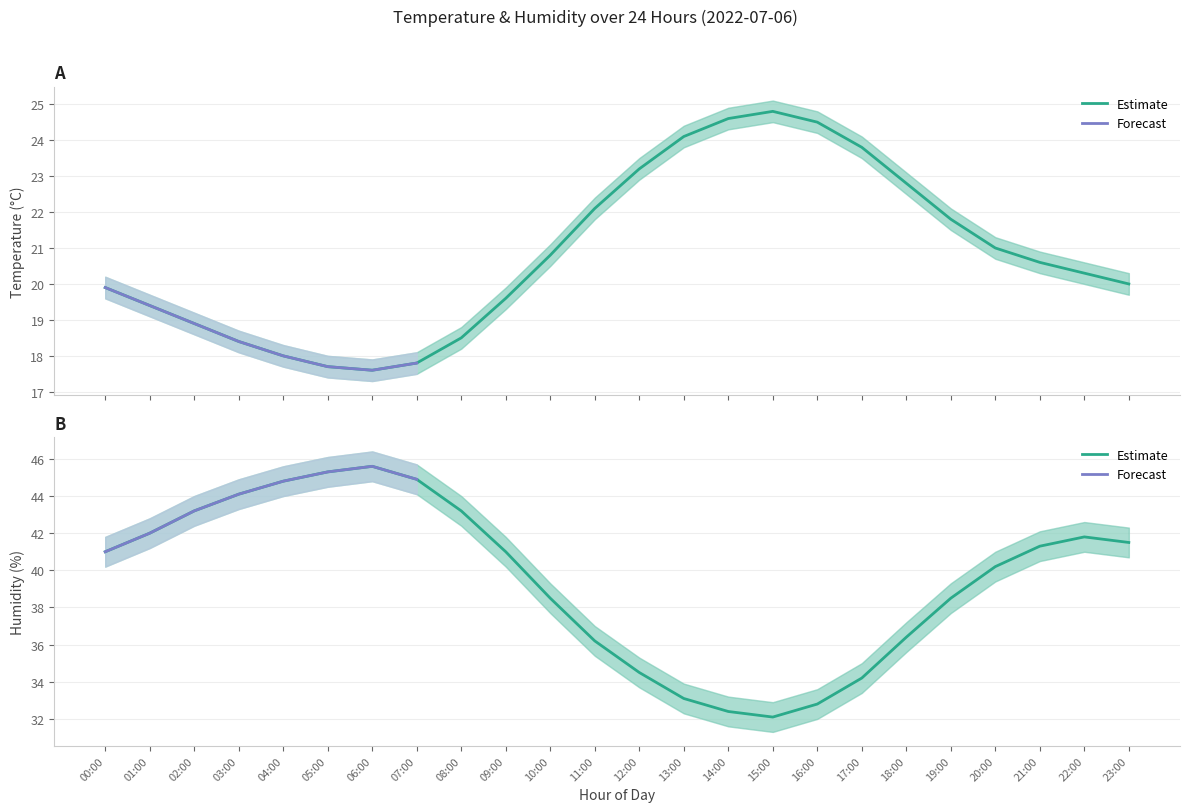

True or false: humidity and temperature cross at least once.

False